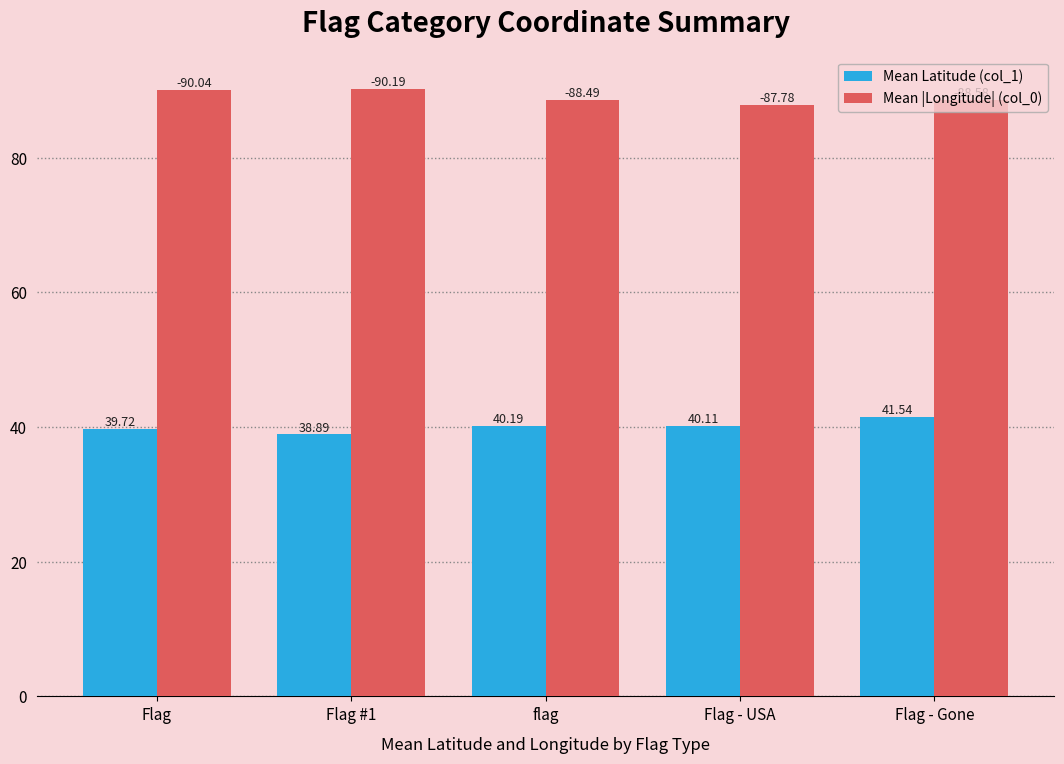

At Flag, list the series in order from largest to smallest.

Mean |Longitude| (col_0), Mean Latitude (col_1)